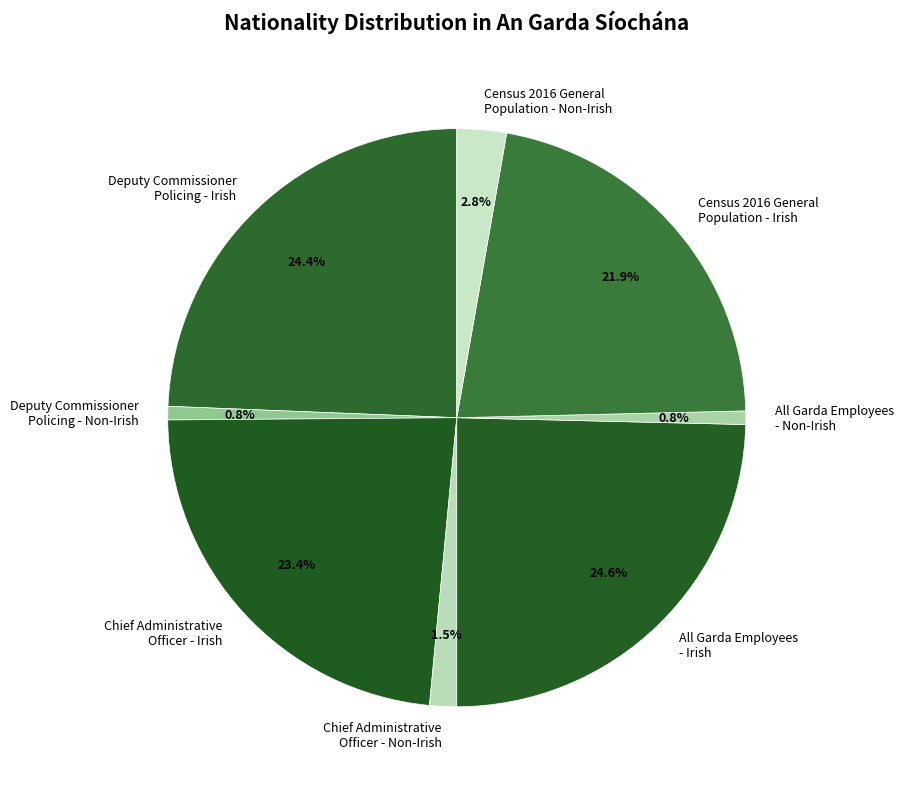

What is the ratio of the value at Chief Administrative Officer - Non-Irish to the value at All Garda Employees - Non-Irish?

2.0